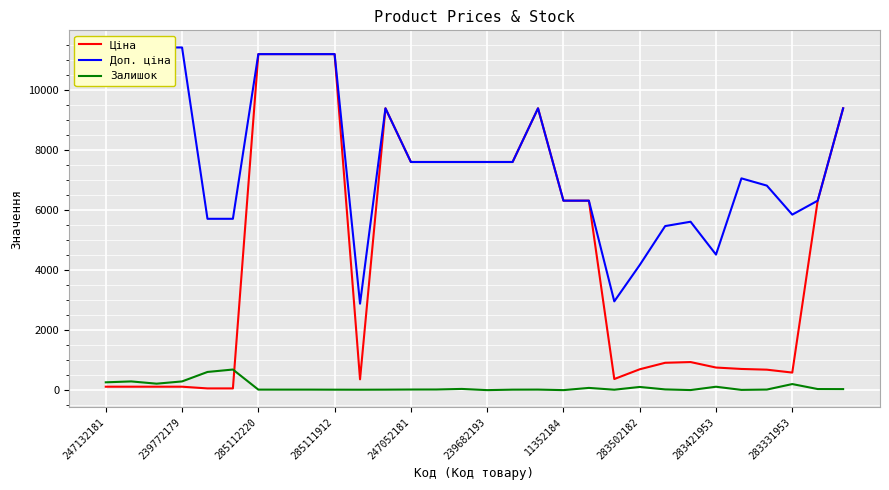

What is the value of the Ціна point at the 14th from the left?

7596.5